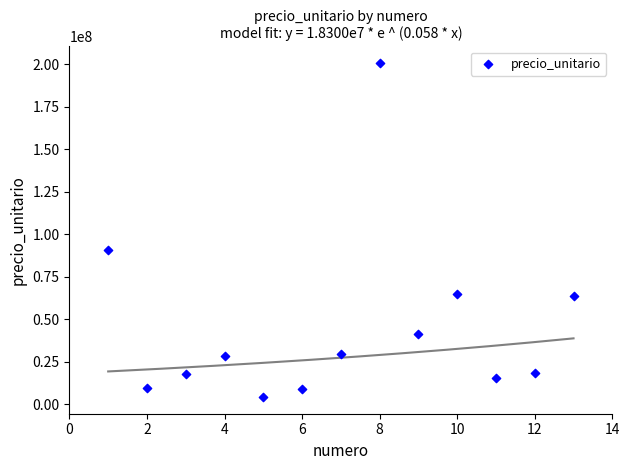

What is the range of Y values (max minus min)?

196216895